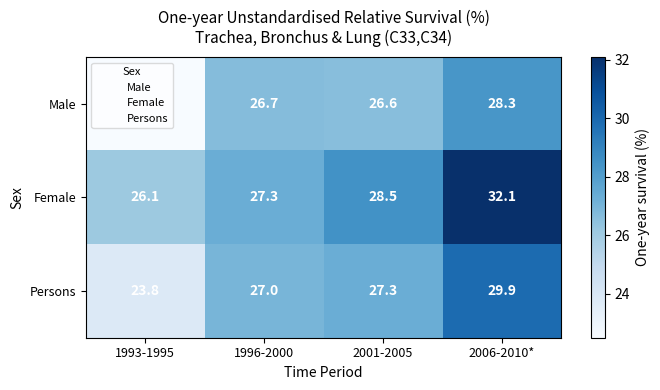

What is the average value of the Male series?

26.0